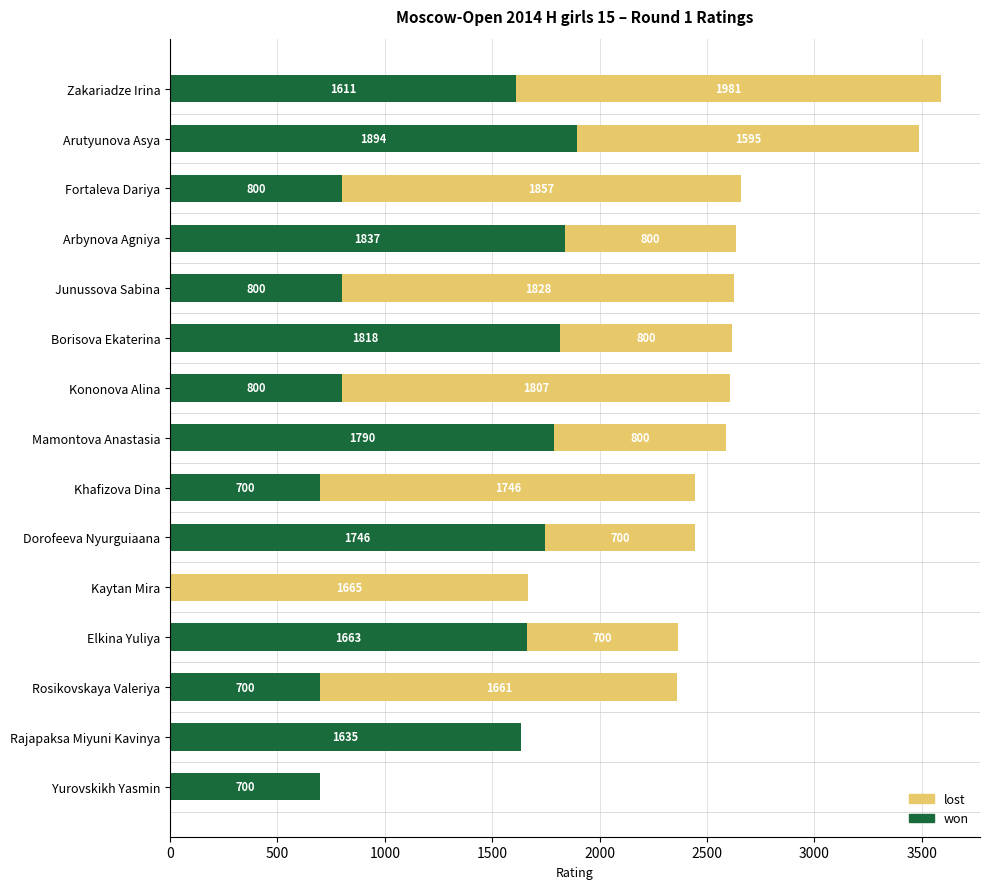

What is the approximate value of won at Dorofeeva Nyurguiaana, to the nearest 10?

1750